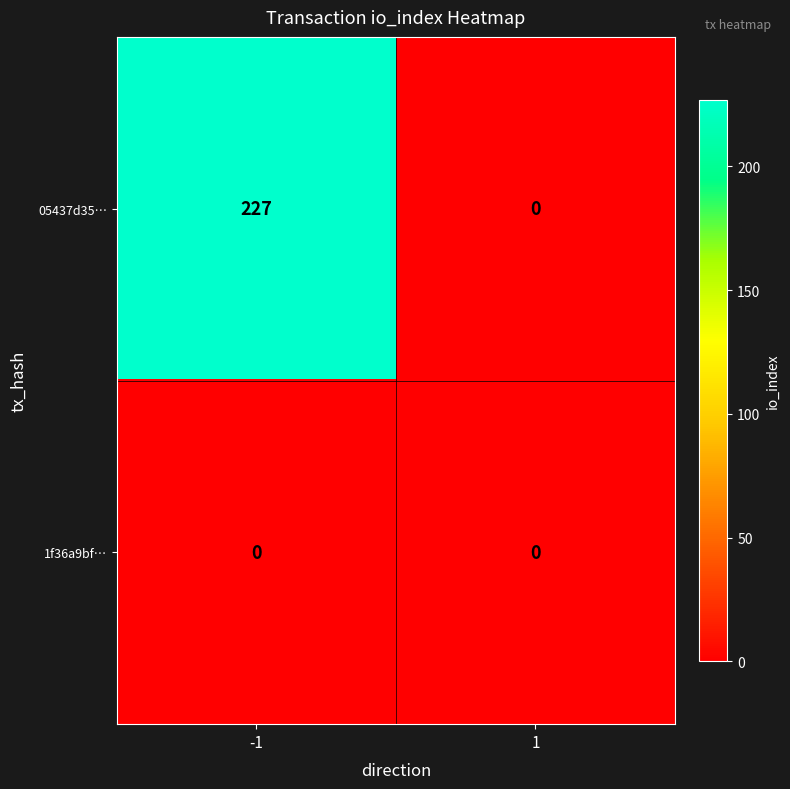

True or false: 05437d35… has a value of 68 at -1.

False